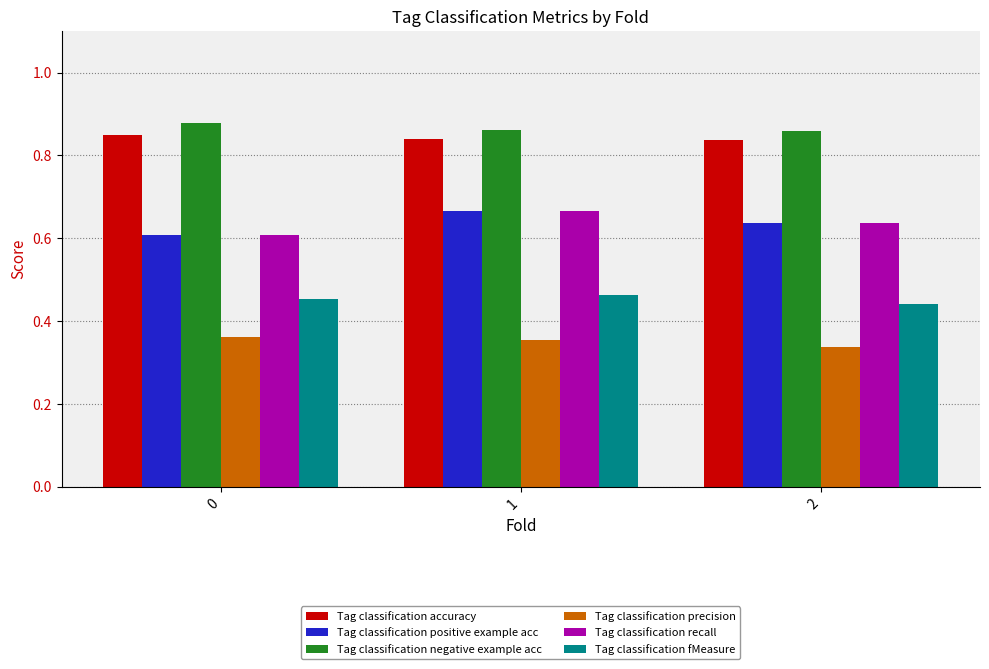

Is it true that Tag classification precision equals 0.6 at 2?

False